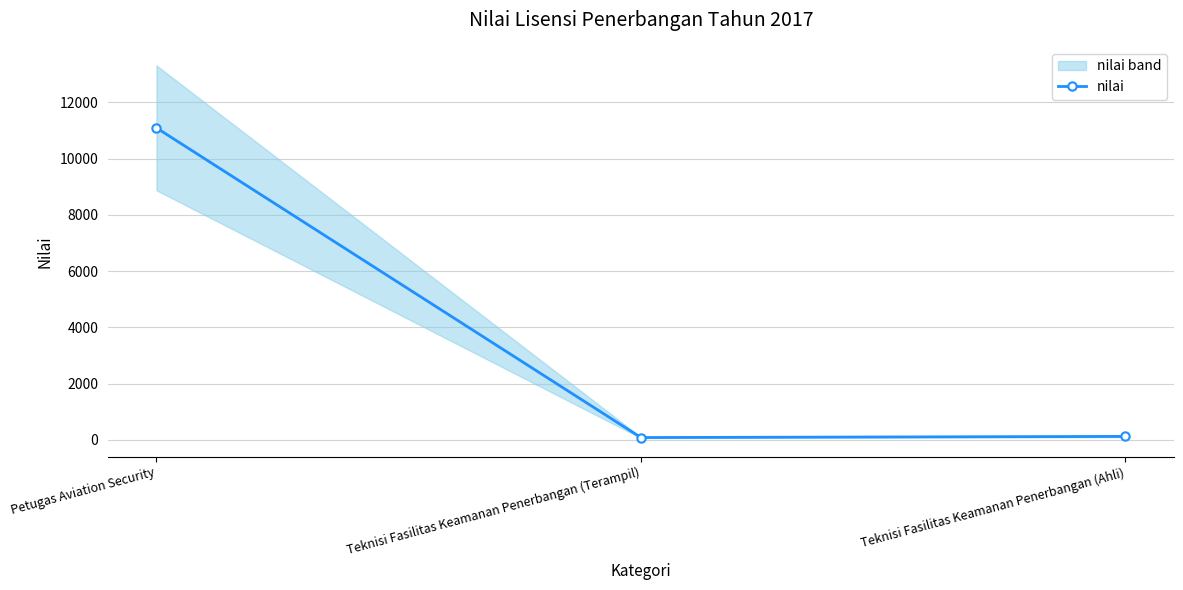

Reading left to right, list all the values displayed in this chart.

11096	85	125